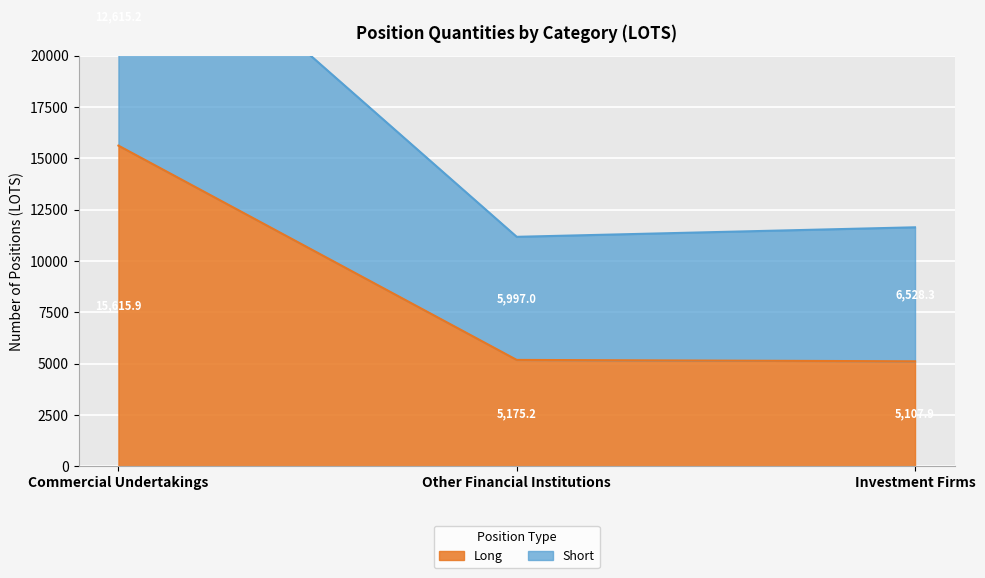

Is it true that Long equals 2661.7 at Other Financial Institutions?

False